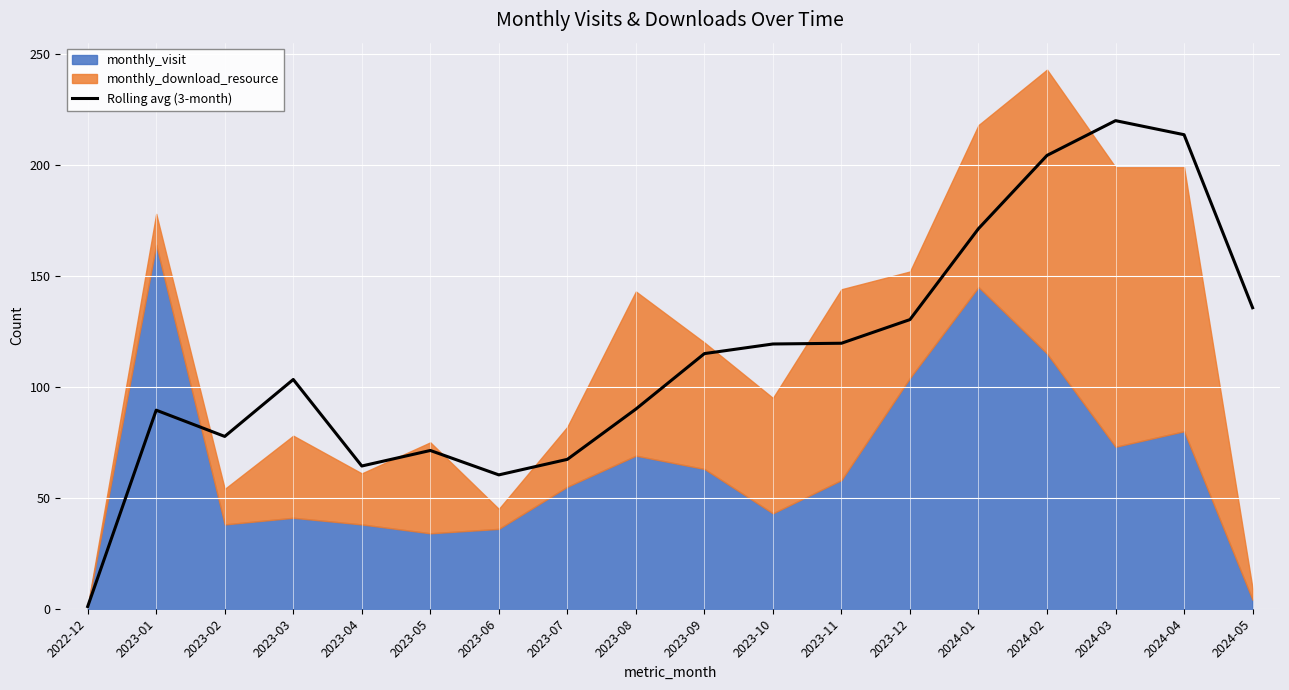

Reading left to right, transcribe all the data shown in this chart.

1.0	89.5	77.7	103.3	64.3	71.3	60.3	67.3	90.0	115.0	119.3	119.7	130.3	171.3	204.3	220.0	213.7	135.7